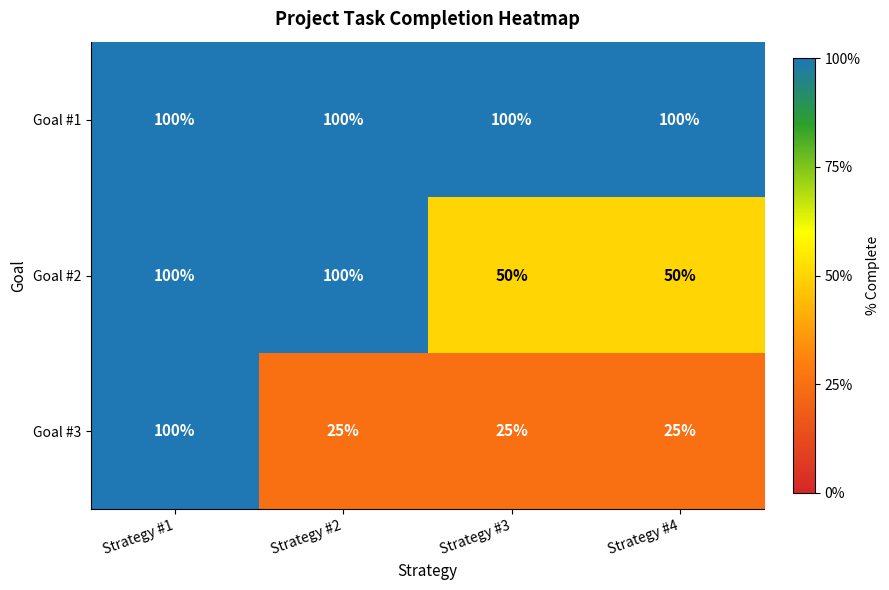

Which series has the largest total across all categories?

Goal #1